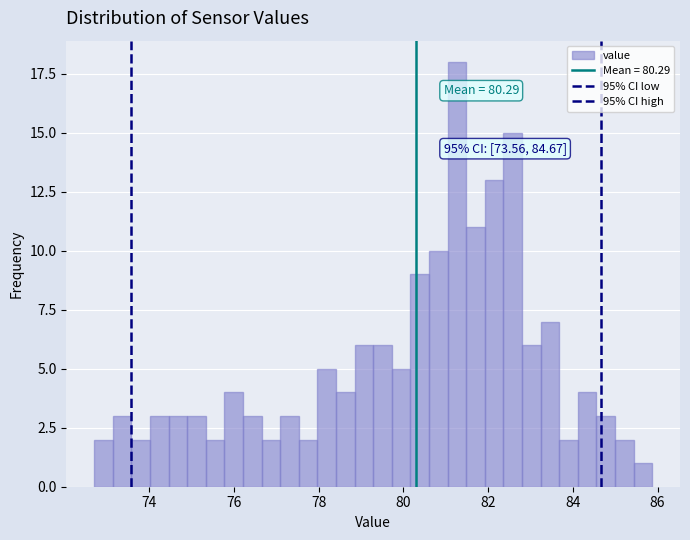

Read against the x-axis, roughly where is the centre of the tallest bar?

81.2